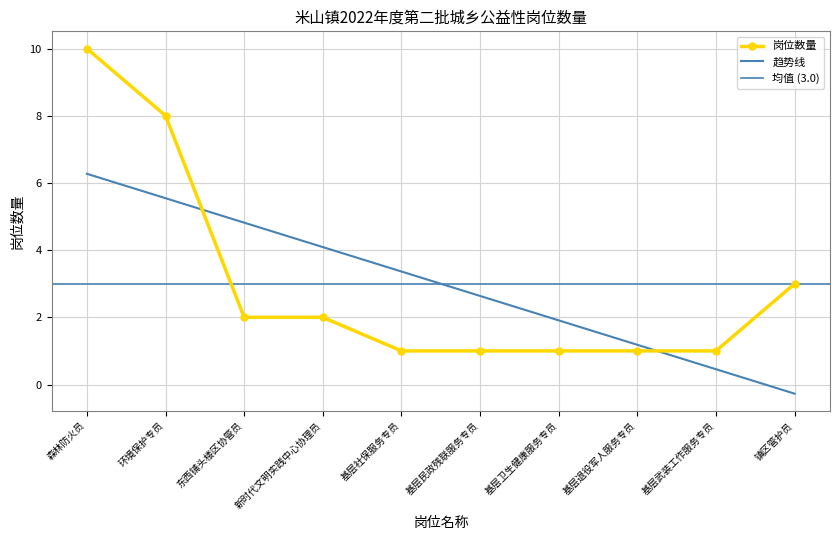

What is the sum of all values?

30